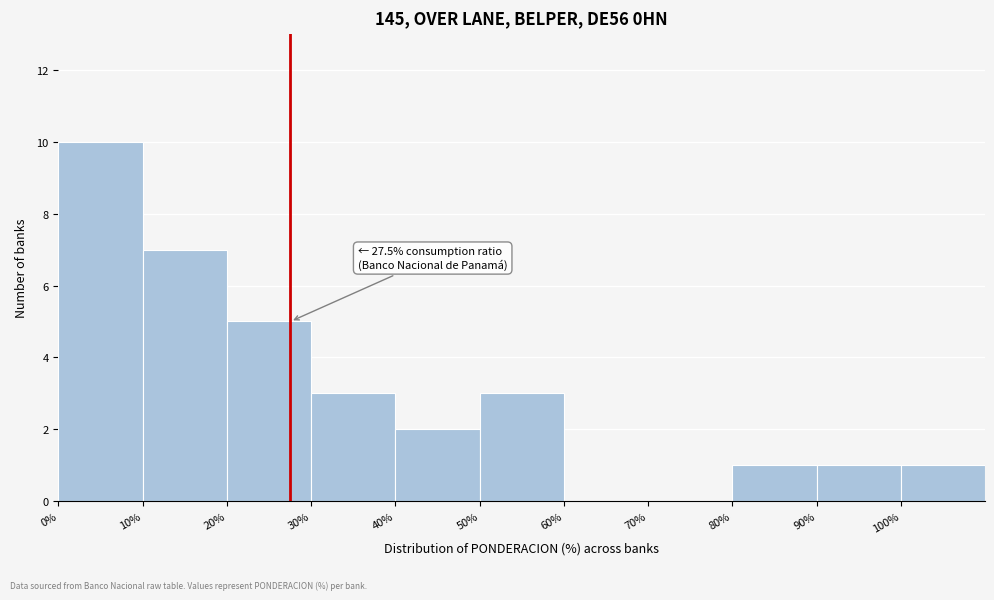

Which range on the x-axis has the tallest bar?

0 to 10